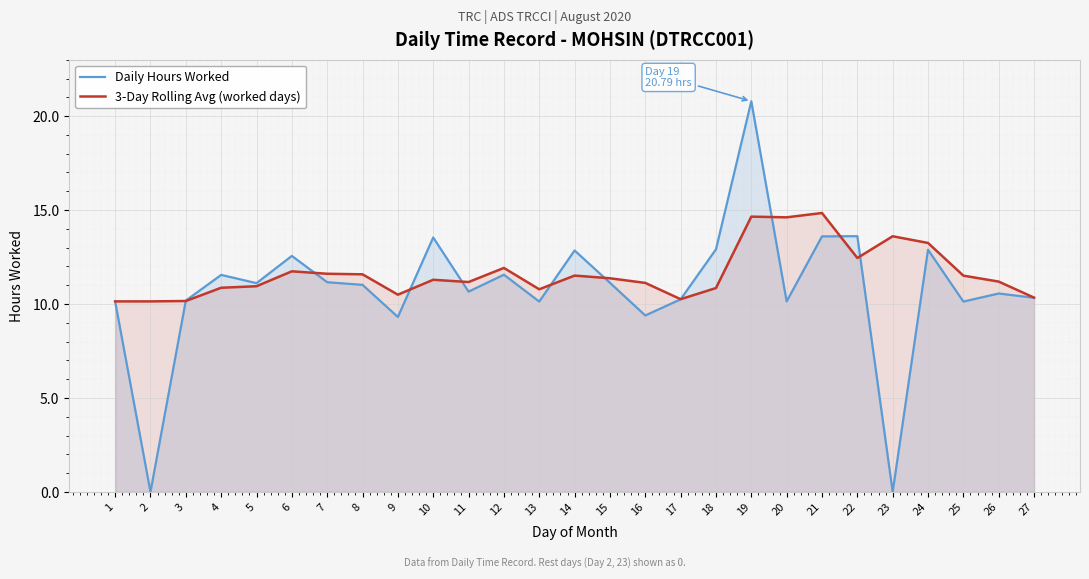

What are all the series names shown in the legend?

Daily Hours Worked, 3-Day Rolling Avg (worked days)